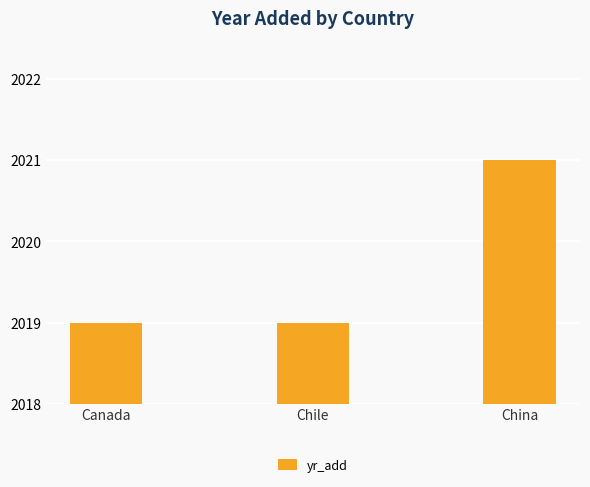

What is the label of the 2nd bar from the right?

Chile